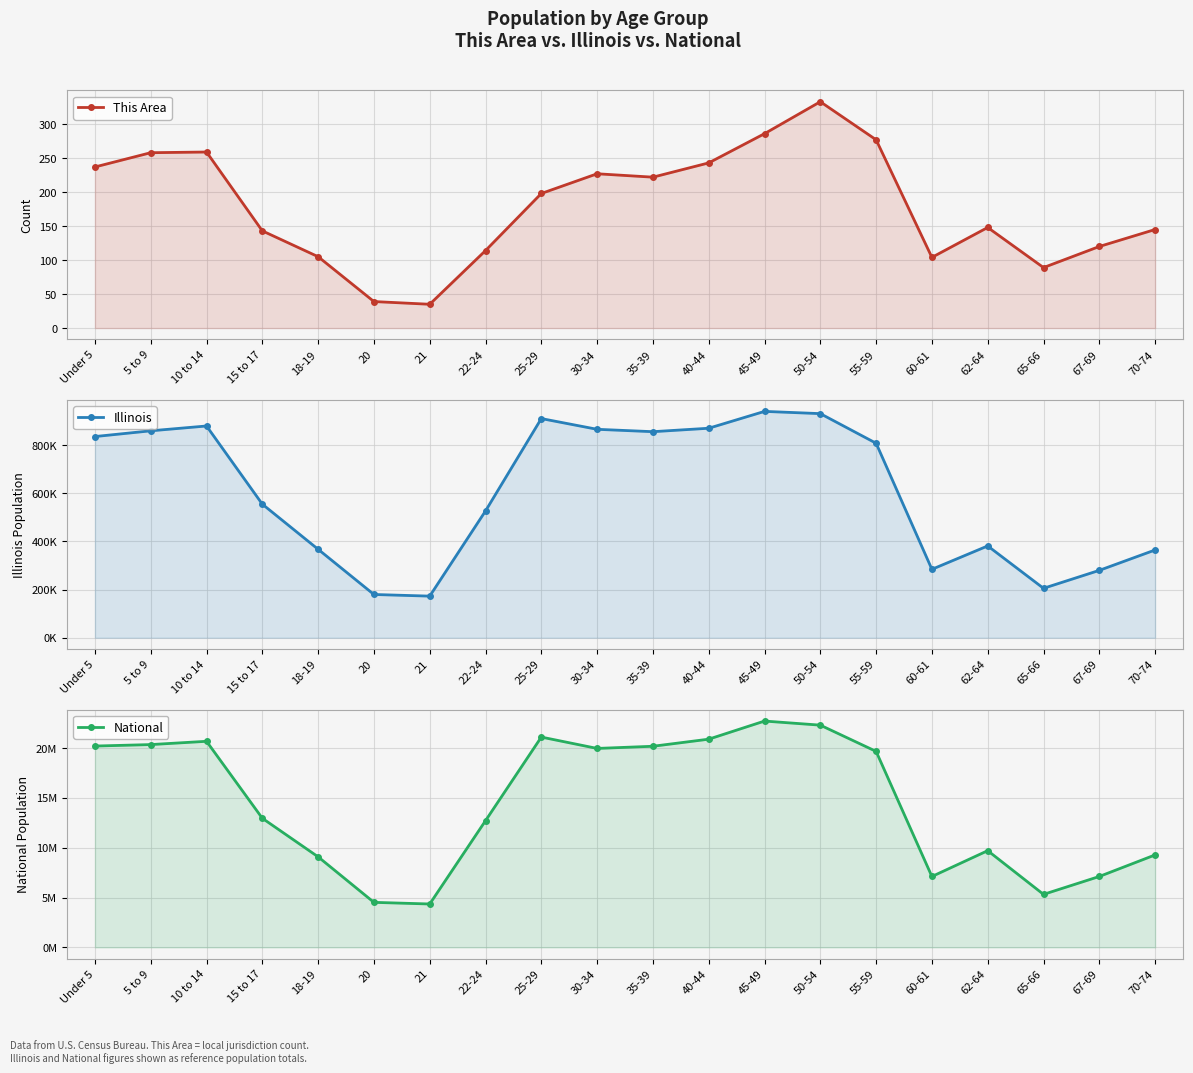

What is the difference between the maximum and minimum values in the National series?

18354297